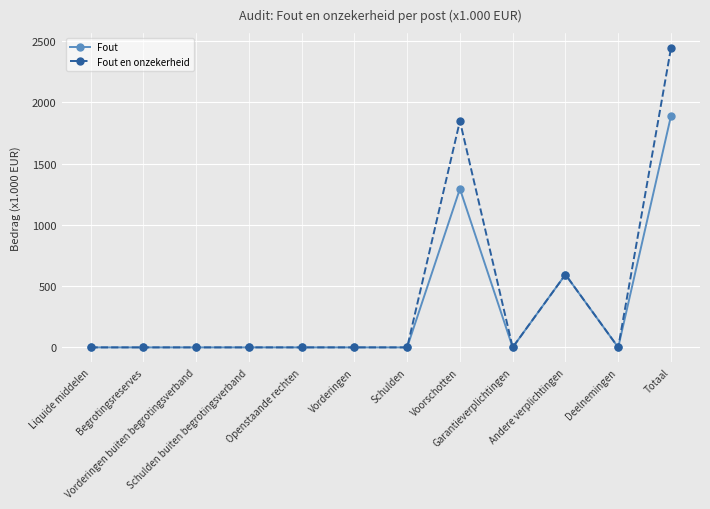

Which series has the widest spread of values?

Fout en onzekerheid